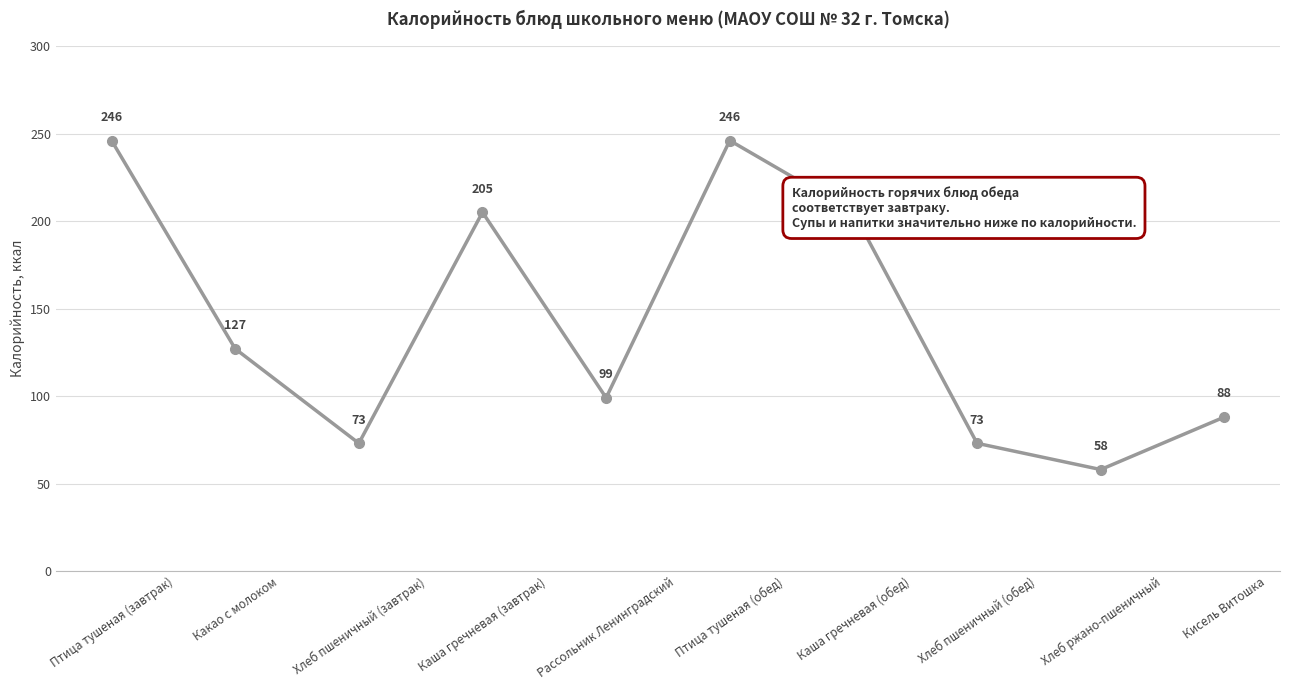

Reading left to right, transcribe all the data shown in this chart.

246	127	73	205	99	246	205	73	58	88